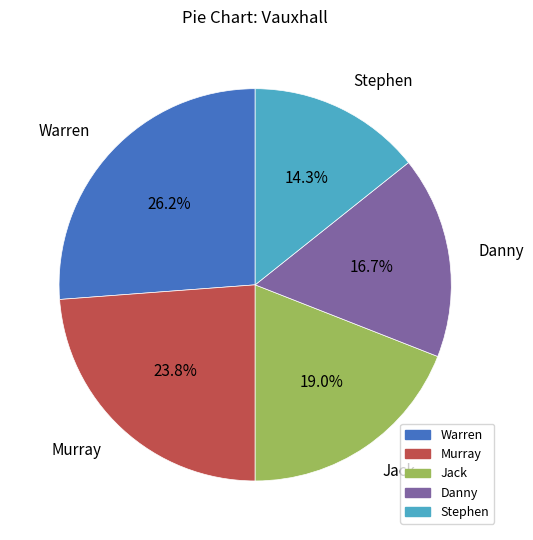

Approximately how many times larger is the value at Jack compared to Stephen?

1.3